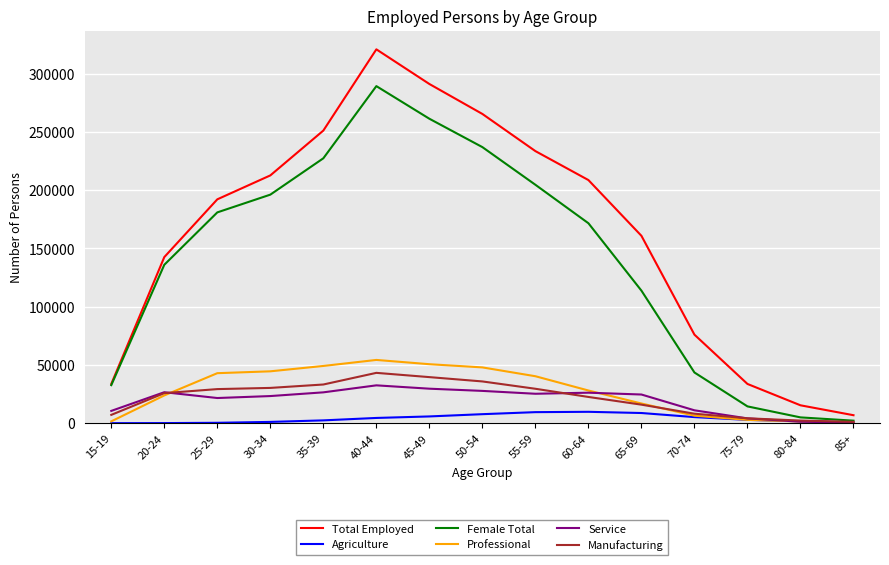

Which series has the largest range (max minus min)?

Total Employed